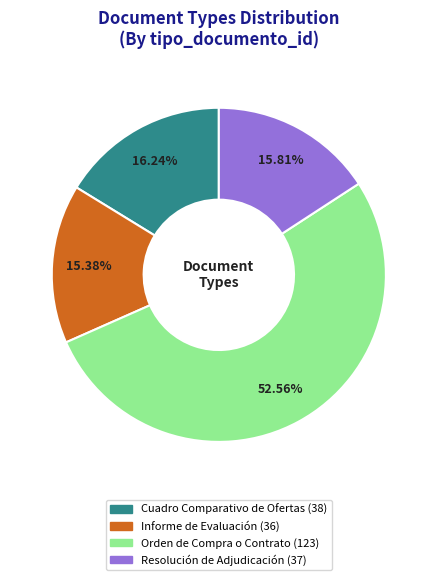

What percentage do Cuadro Comparativo de Ofertas and Informe de Evaluación together represent?

31.6%